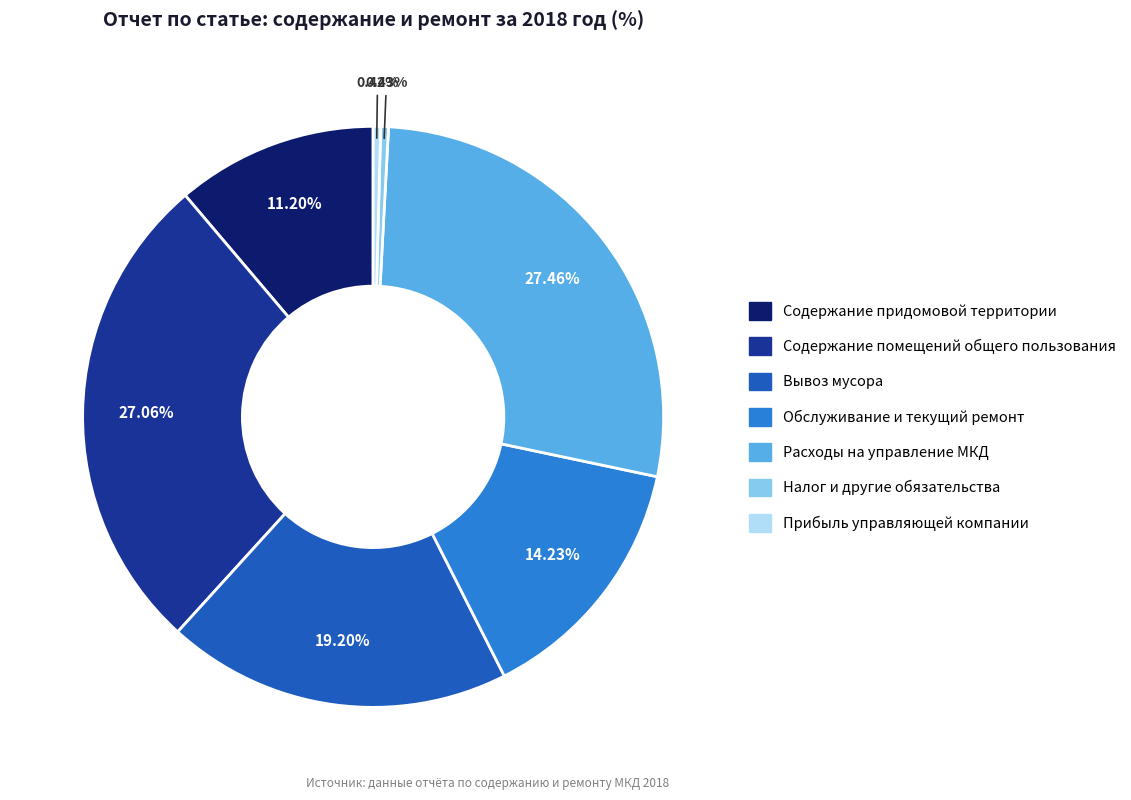

To the nearest percent, what is the difference between the Обслуживание и текущий ремонт and Содержание помещений общего пользования slice percentages?

13%